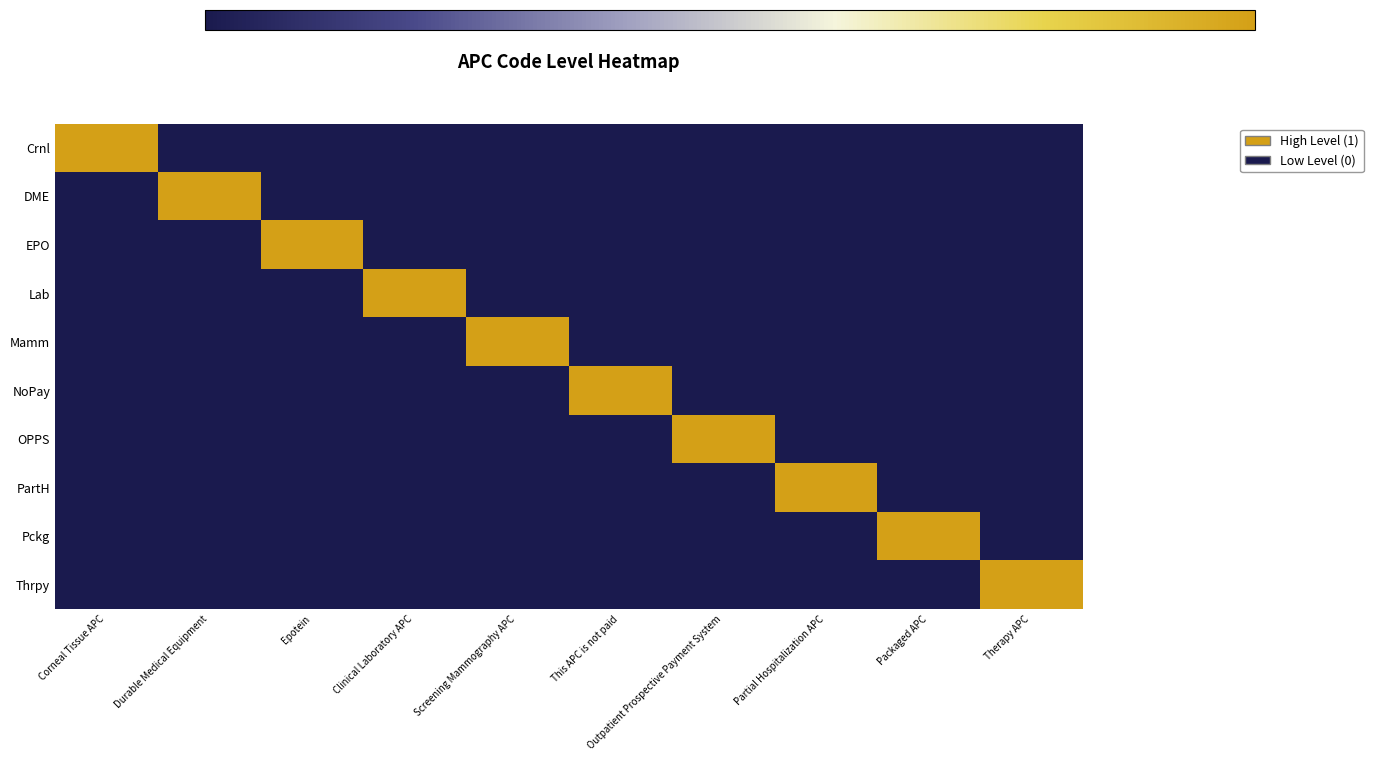

List the series in order of their peak value, lowest first.

Crnl, DME, EPO, Lab, Mamm, NoPay, OPPS, PartH, Pckg, Thrpy